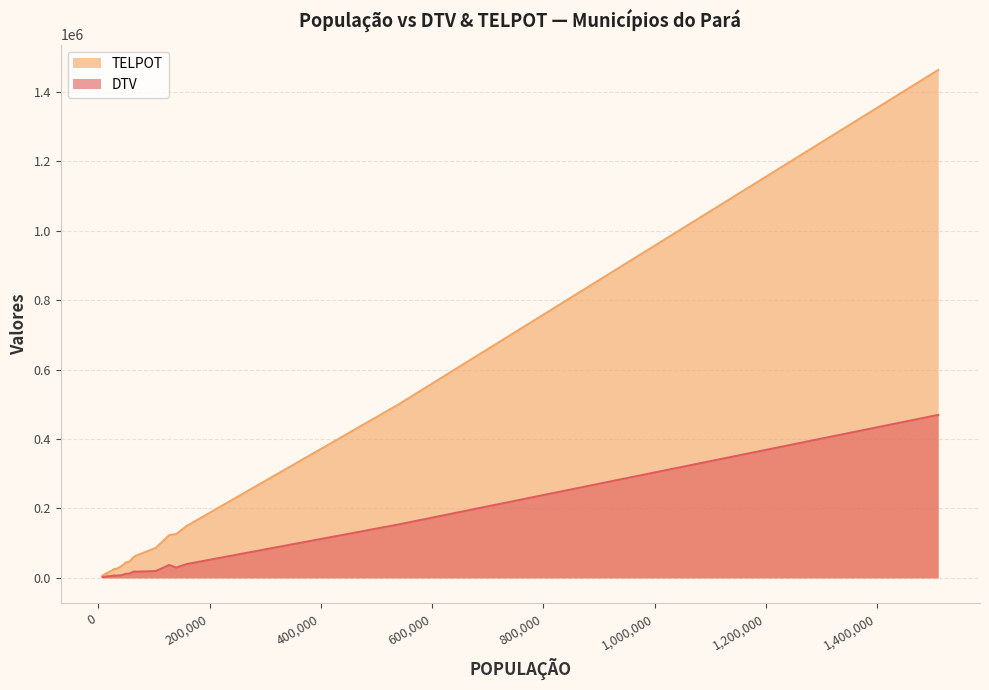

Which category has the lowest value in the TELPOT series?

ABEL FIGUEIREDO